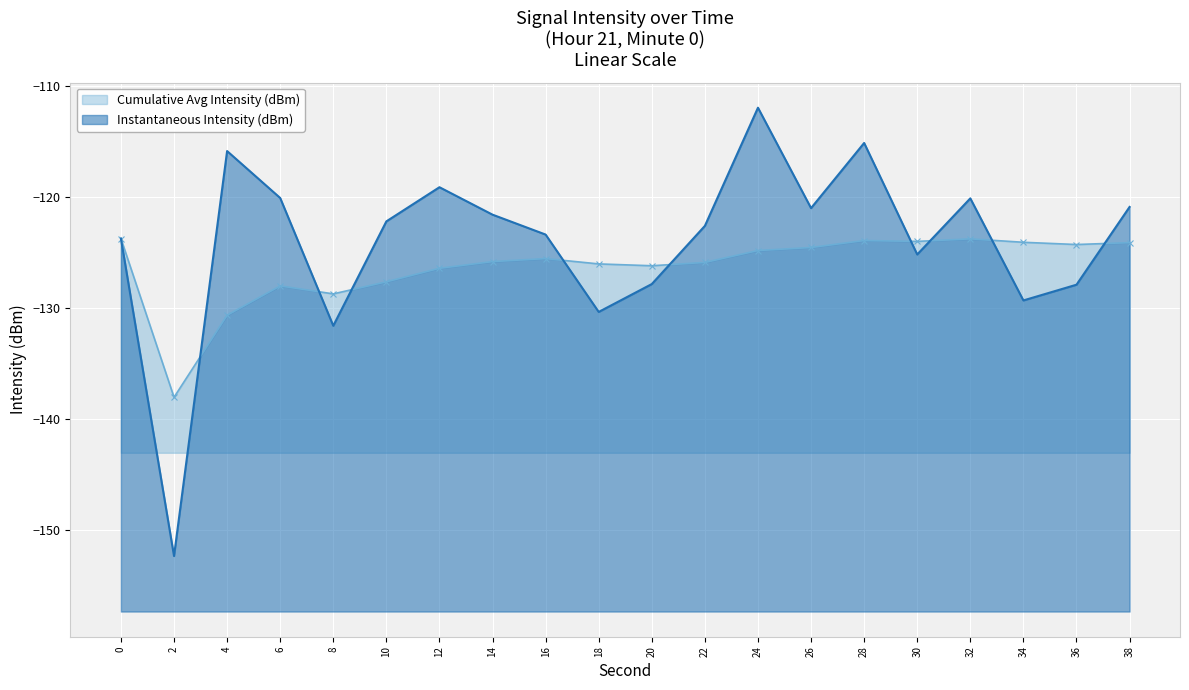

True or false: the data shows -120.1 at 32.

True